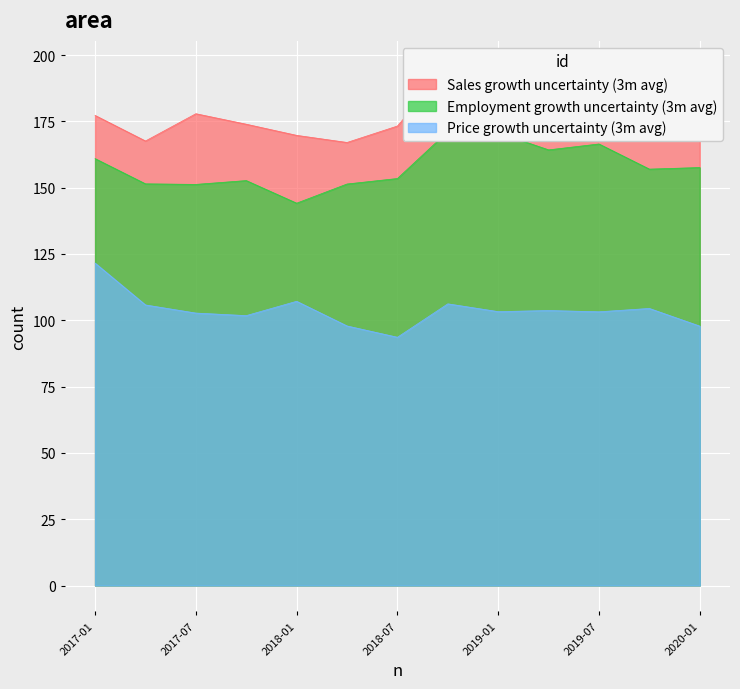

True or false: Price growth uncertainty (3m avg) has more than 0 points higher than both neighbors.

True